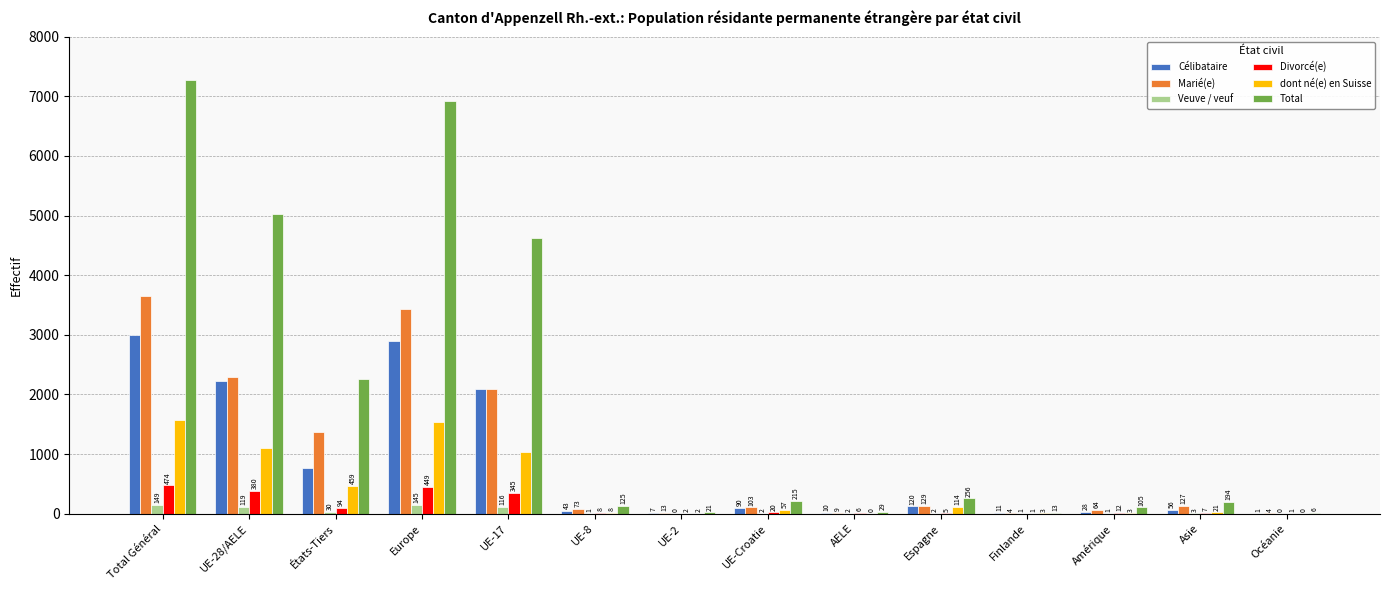

Reading left to right, transcribe all the data shown in this chart.

Célibataire: Total Général=2998	UE-28/AELE=2233	États-Tiers=765	Europe=2900	UE-17=2083	UE-8=43	UE-2=7	UE-Croatie=90	AELE=10	Espagne=120	Finlande=11	Amérique=28	Asie=56	Océanie=1
Marié(e): Total Général=3651	UE-28/AELE=2286	États-Tiers=1365	Europe=3427	UE-17=2084	UE-8=73	UE-2=13	UE-Croatie=103	AELE=9	Espagne=129	Finlande=4	Amérique=64	Asie=127	Océanie=4
Veuve / veuf: Total Général=149	UE-28/AELE=119	États-Tiers=30	Europe=145	UE-17=116	UE-8=1	UE-2=0	UE-Croatie=2	AELE=2	Espagne=2	Finlande=1	Amérique=1	Asie=3	Océanie=0
Divorcé(e): Total Général=474	UE-28/AELE=380	États-Tiers=94	Europe=449	UE-17=345	UE-8=8	UE-2=2	UE-Croatie=20	AELE=6	Espagne=5	Finlande=1	Amérique=12	Asie=7	Océanie=1
dont né(e) en Suisse: Total Général=1568	UE-28/AELE=1109	États-Tiers=459	Europe=1543	UE-17=1033	UE-8=8	UE-2=2	UE-Croatie=57	AELE=0	Espagne=114	Finlande=3	Amérique=3	Asie=21	Océanie=0
Total: Total Général=7276	UE-28/AELE=5021	États-Tiers=2255	Europe=6924	UE-17=4631	UE-8=125	UE-2=21	UE-Croatie=215	AELE=29	Espagne=256	Finlande=13	Amérique=105	Asie=194	Océanie=6